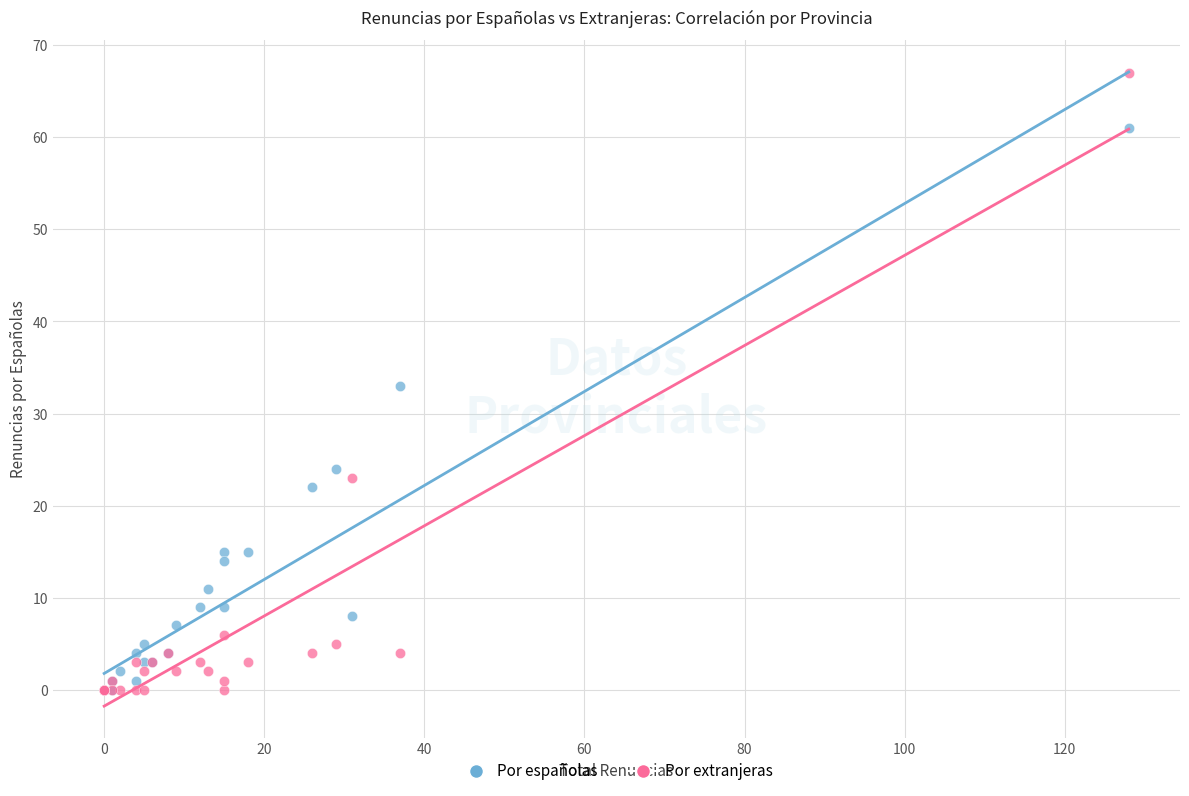

In the Por españolas series, what Y value is closest to 30?

33